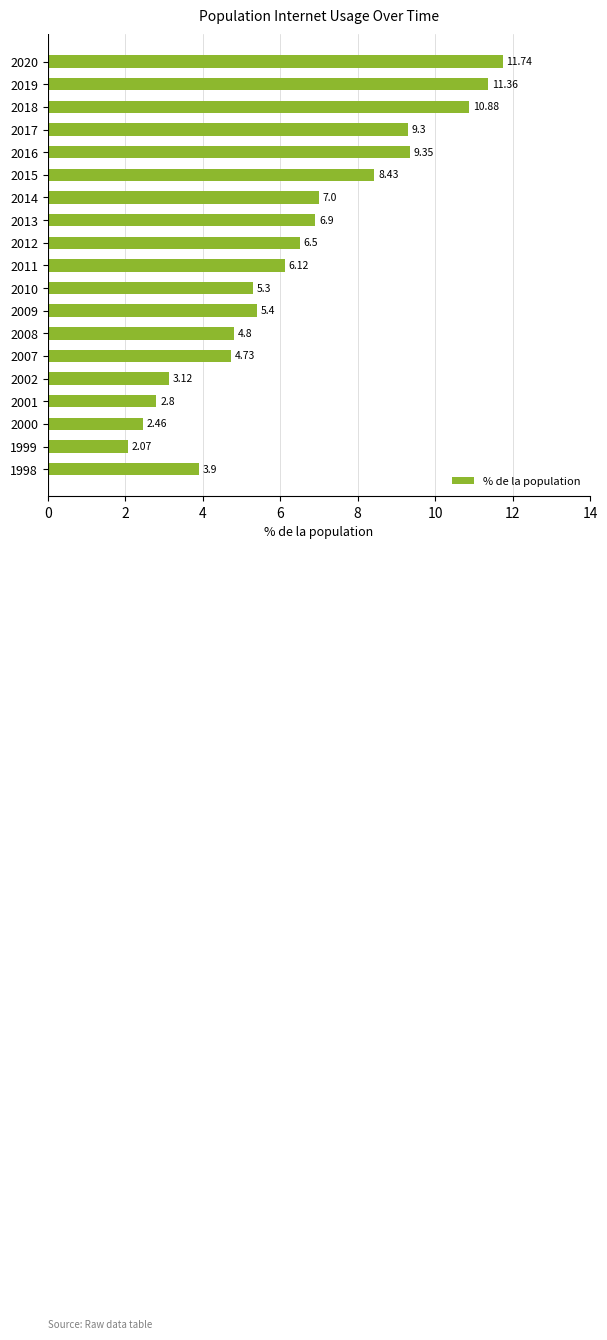

Rank the categories by value from highest to lowest.

2020, 2019, 2018, 2016, 2017, 2015, 2014, 2013, 2012, 2011, 2009, 2010, 2008, 2007, 1998, 2002, 2001, 2000, 1999